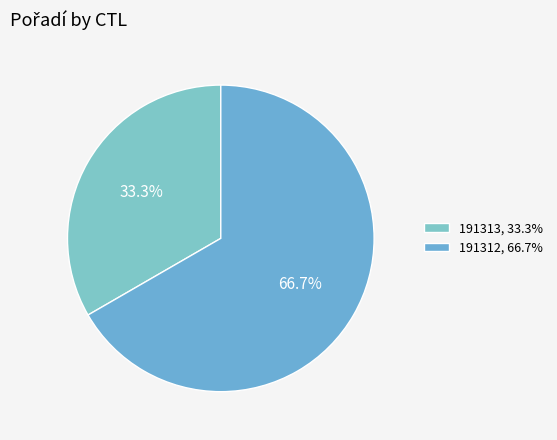

Count the number of slices in the pie.

2